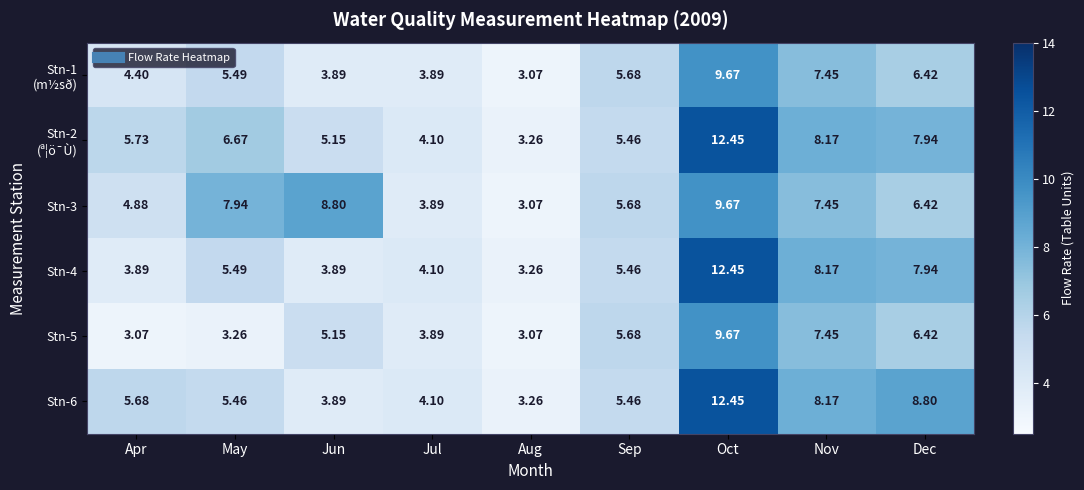

At which label is Stn-5 closest to 6?

Sep